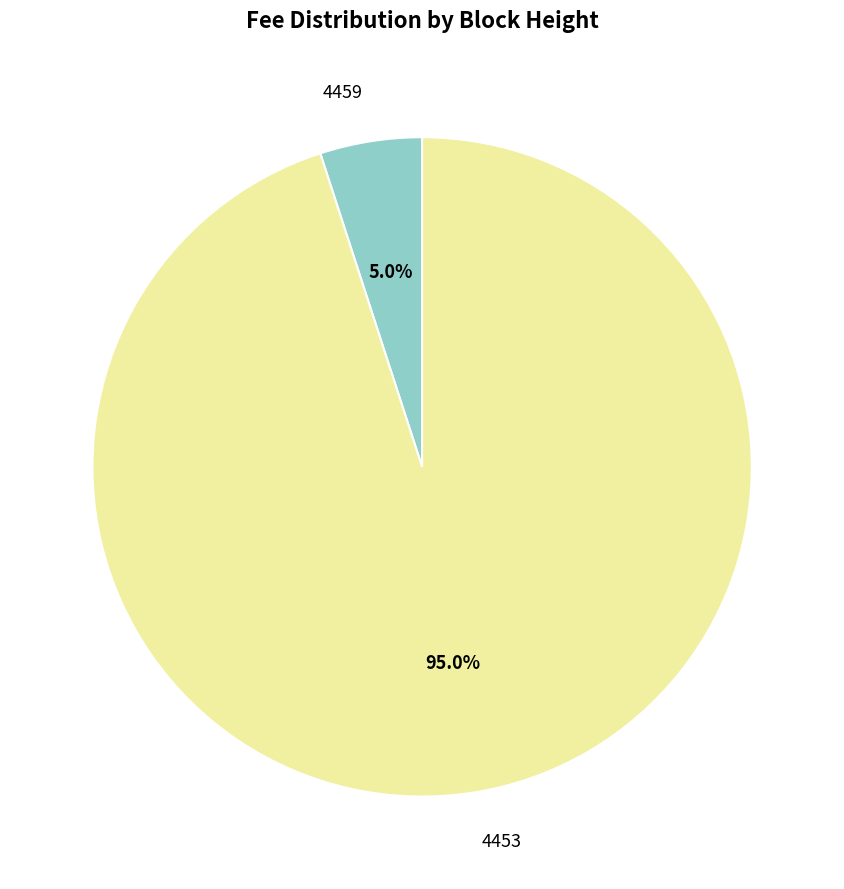

Combined, do 4453 and 4459 account for over 50%?

Yes